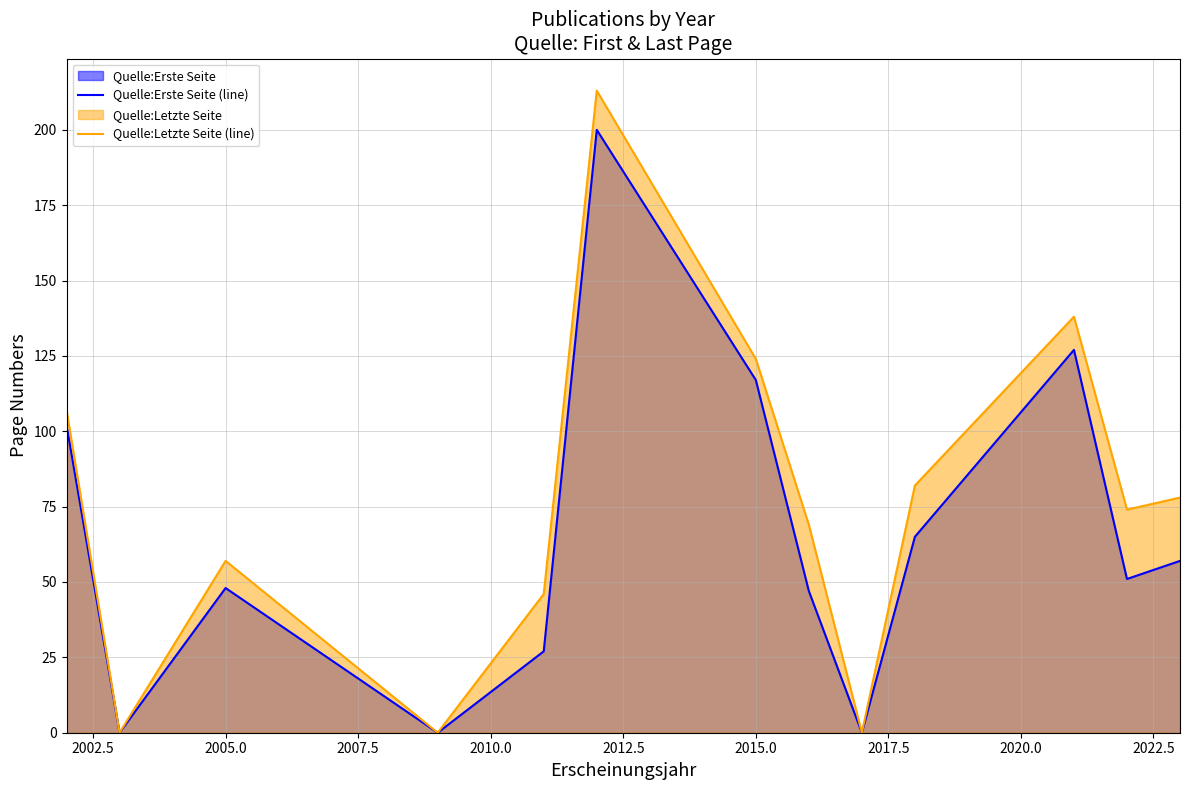

What is the sum of all Quelle:Letzte Seite (line) values?

988